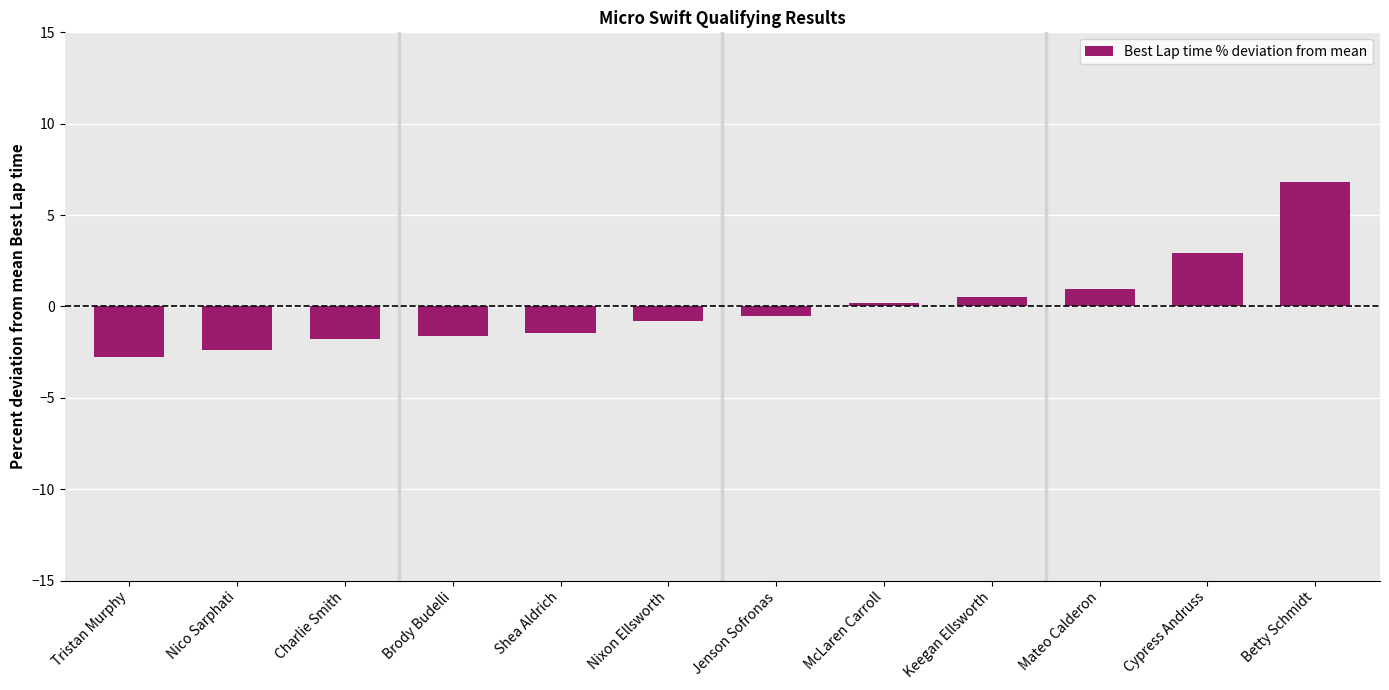

What is the change in value from Nico Sarphati to Nixon Ellsworth?

+1.6